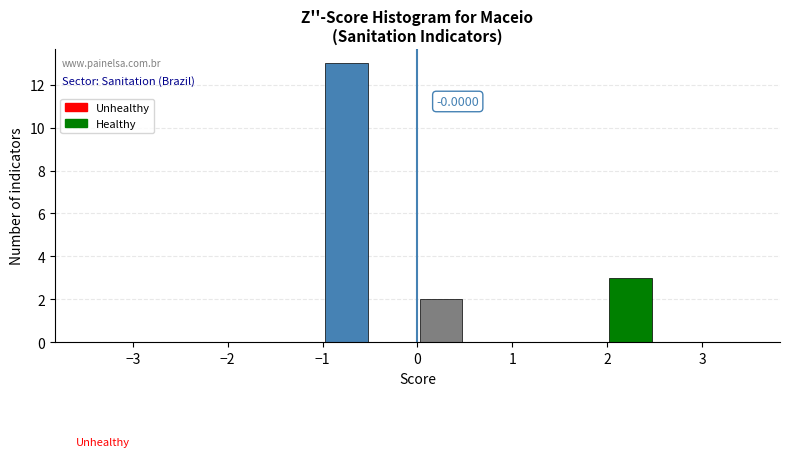

Which range on the x-axis has the tallest bar?

-1.0 to -0.5